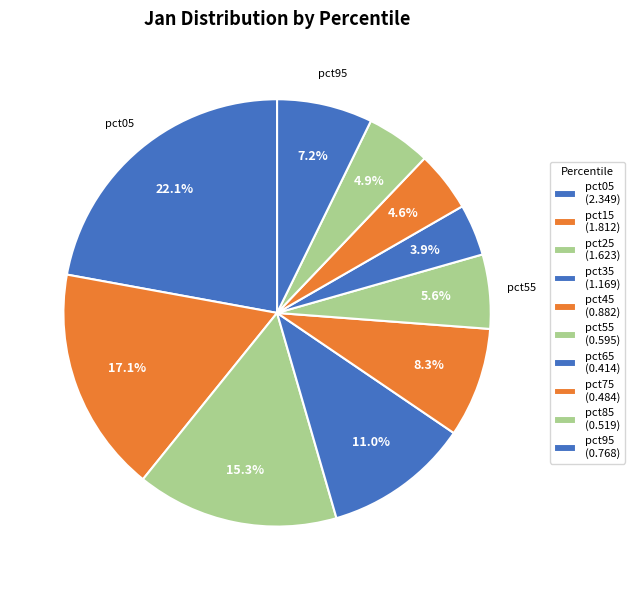

How many slices are in this pie chart?

10